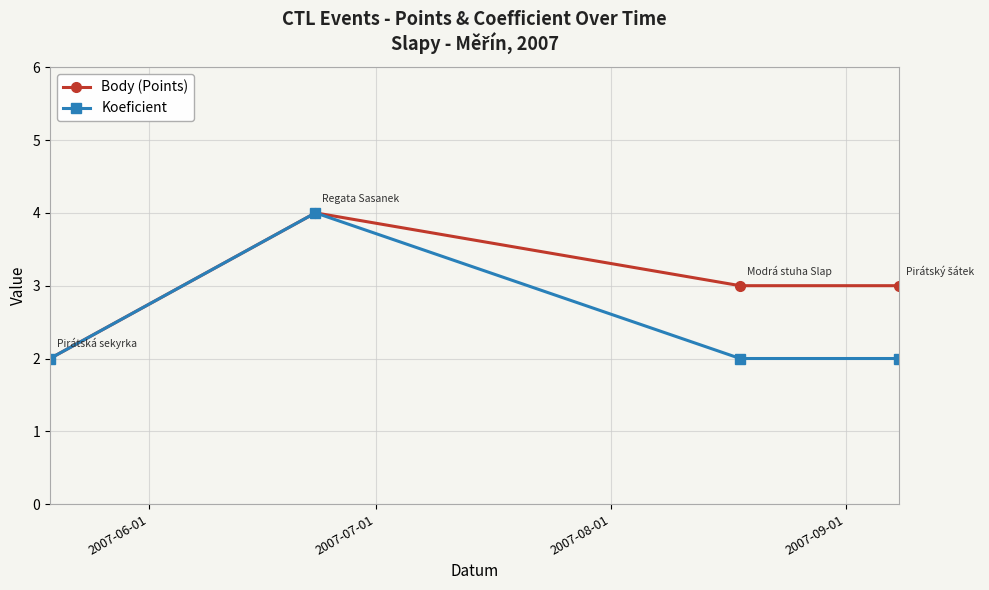

Reading right to left, extract all data points from this chart.

Body (Points): 3	3	4	2
Koeficient: 2	2	4	2